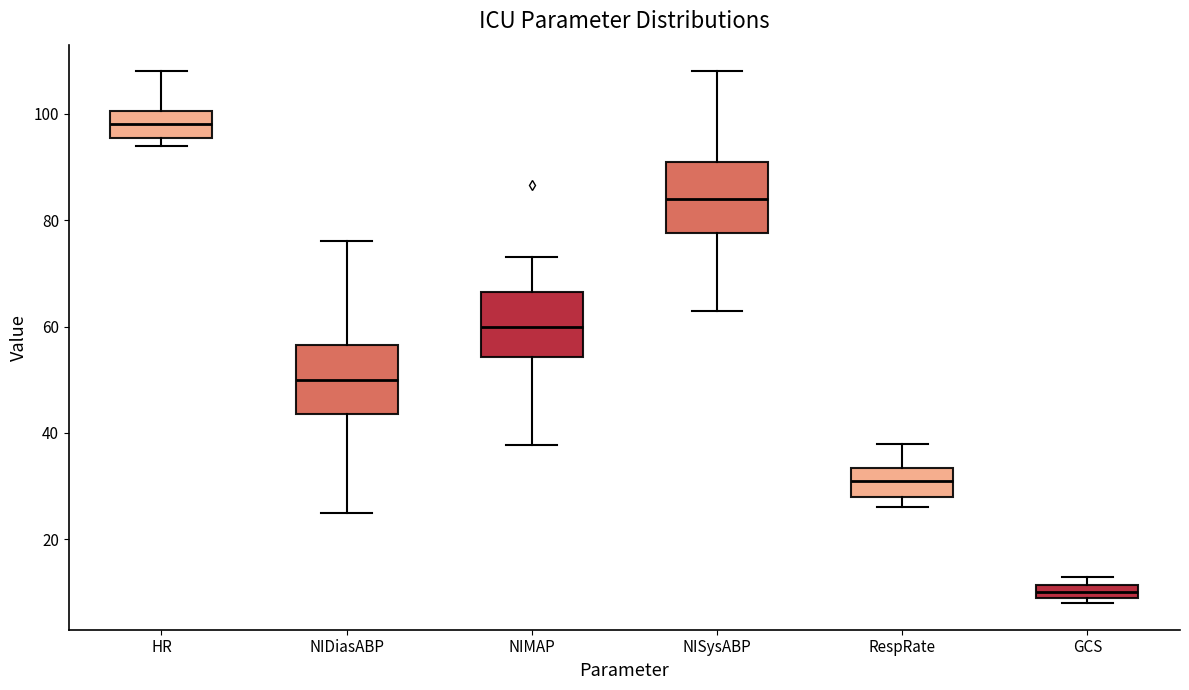

Which box has the highest median line?

HR